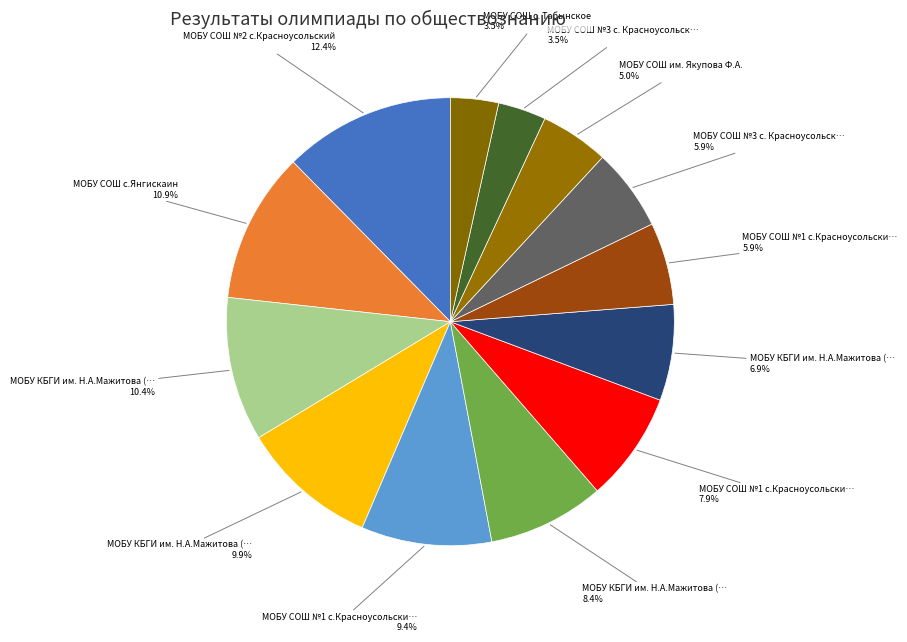

What is the smallest slice in the pie chart?

МОБУ СОШ №3 с. Красноусольский (2)